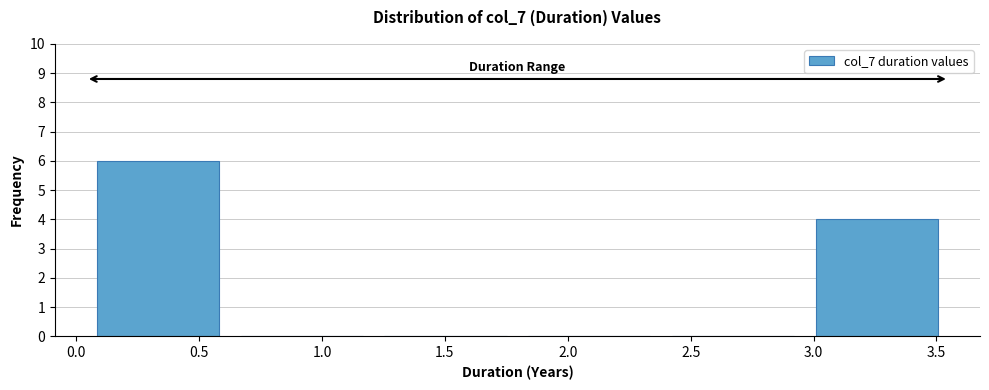

Reading left to right, transcribe this chart: for each bar, give the range it covers on the x-axis and its height. Neither the bar edges nor the heights are printed on the chart, so give them approximately, as read against the axes.

0.040 to 0.625: 6
0.625 to 1.210: 0
1.210 to 1.795: 0
1.795 to 2.380: 0
2.380 to 2.965: 0
2.965 to 3.550: 4